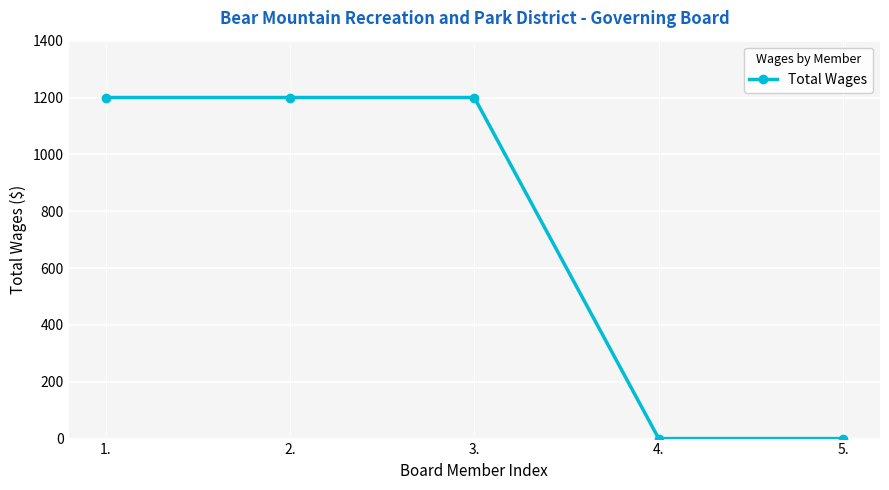

What is the greatest value displayed?

1200